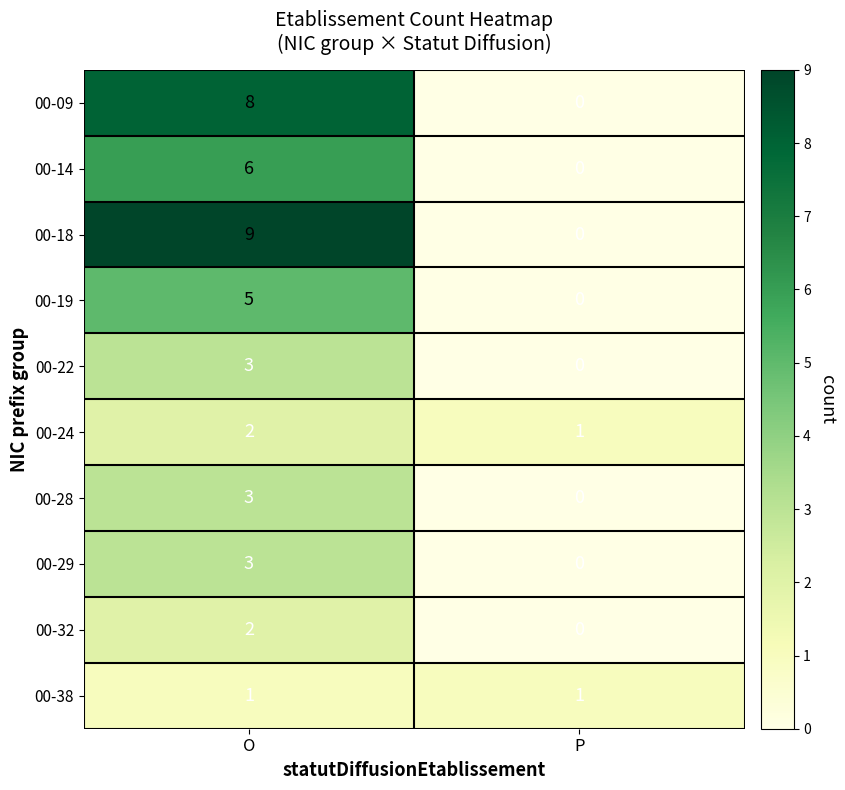

What is the greatest value displayed?

9